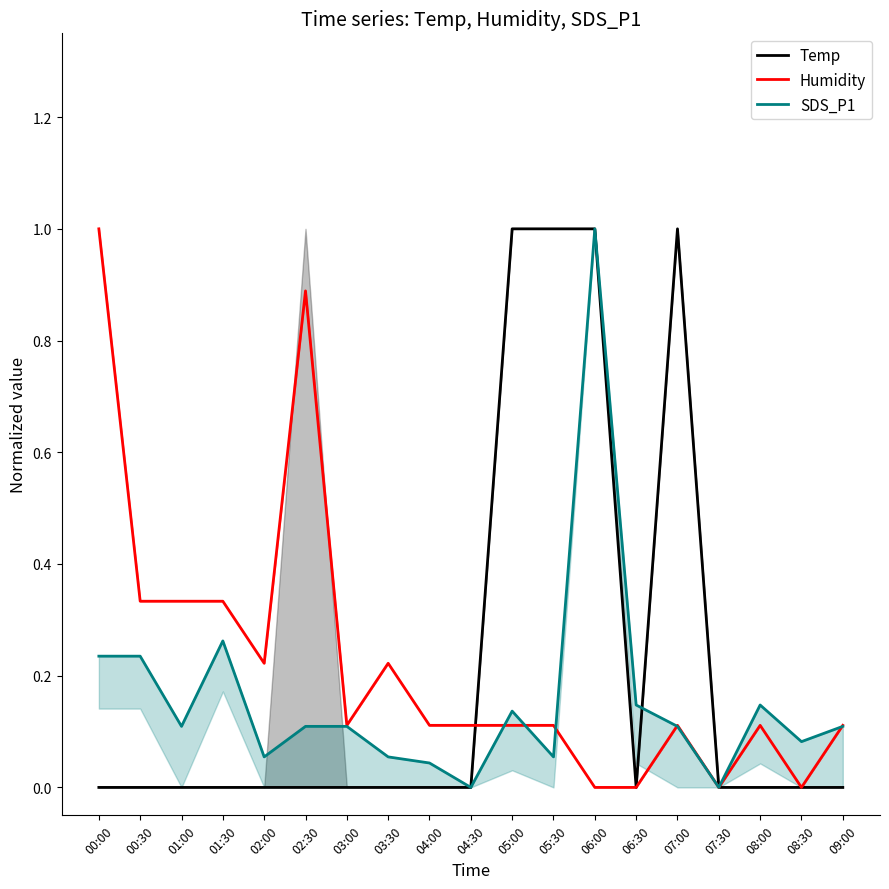

Is it true that Humidity equals 1.6 at 00:00?

False